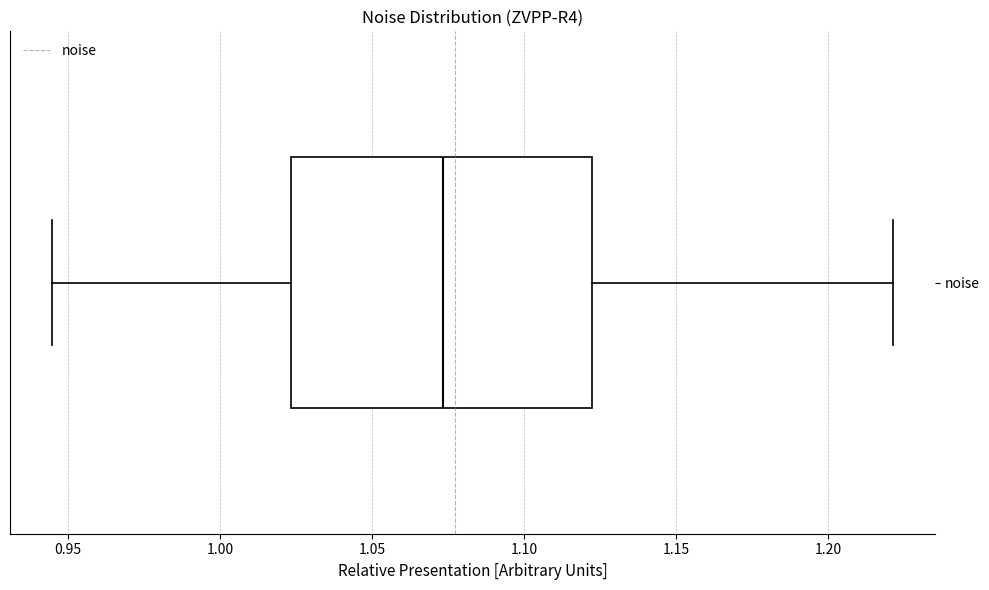

Transcribe this box plot: give where the median line is, the range the box spans, and where the two whiskers end, as read against the x-axis. The values are not printed on the chart, so give them approximately, as read against the axis.

median 1.075, box 1.025 to 1.125, whiskers 0.945 to 1.220